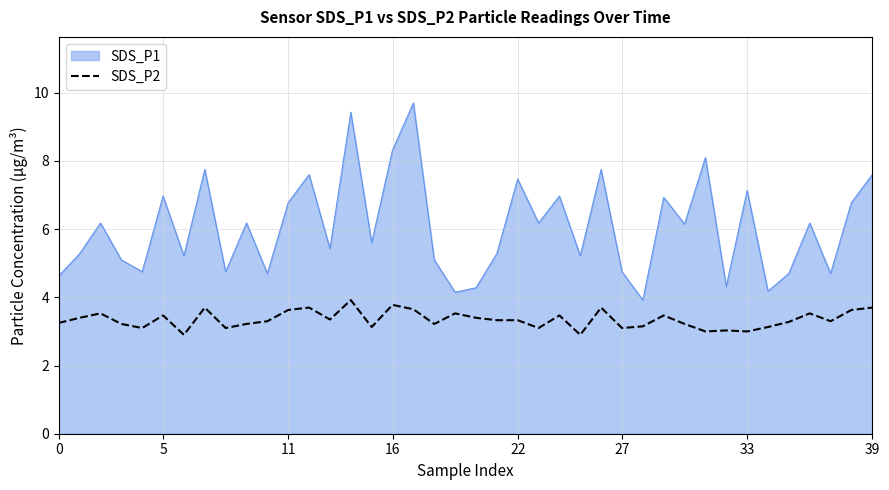

Which series has the largest range (max minus min)?

SDS_P1